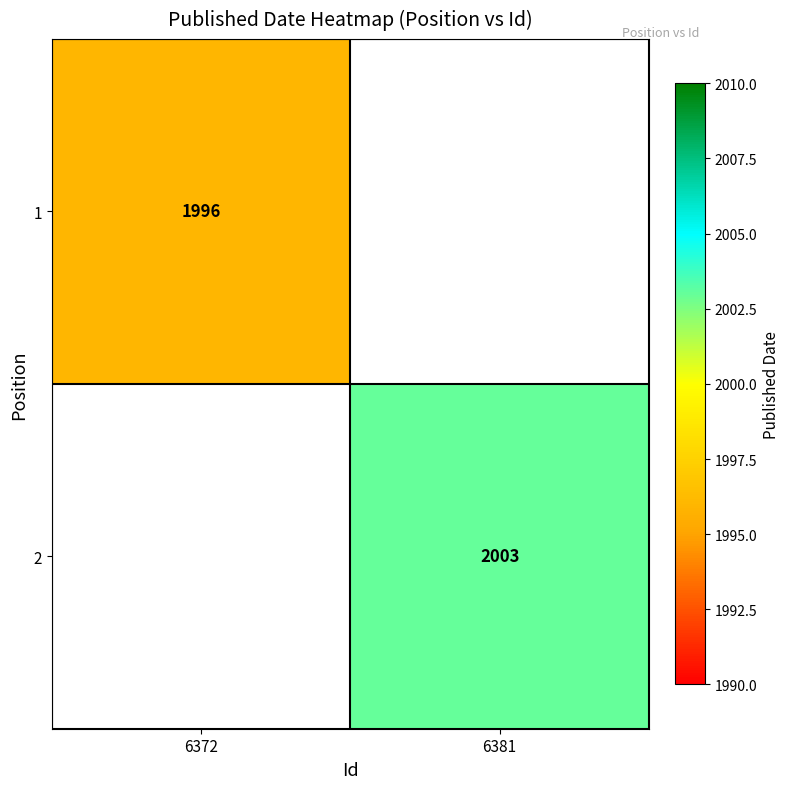

At how many categories does at least one series exceed 2001?

1